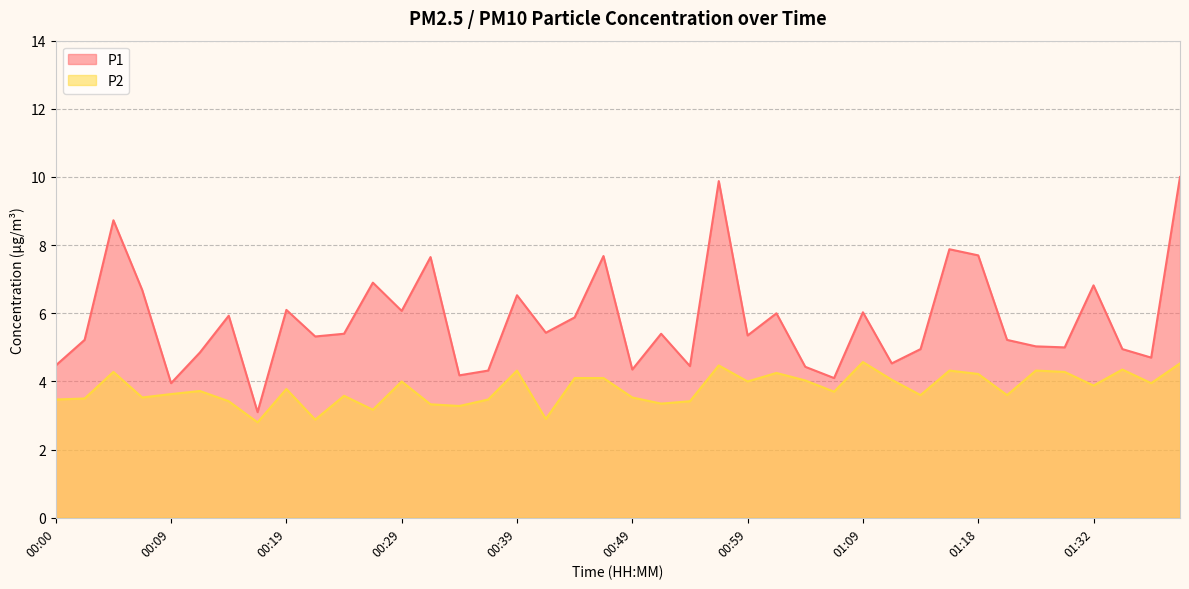

How many lines are shown in the chart?

2